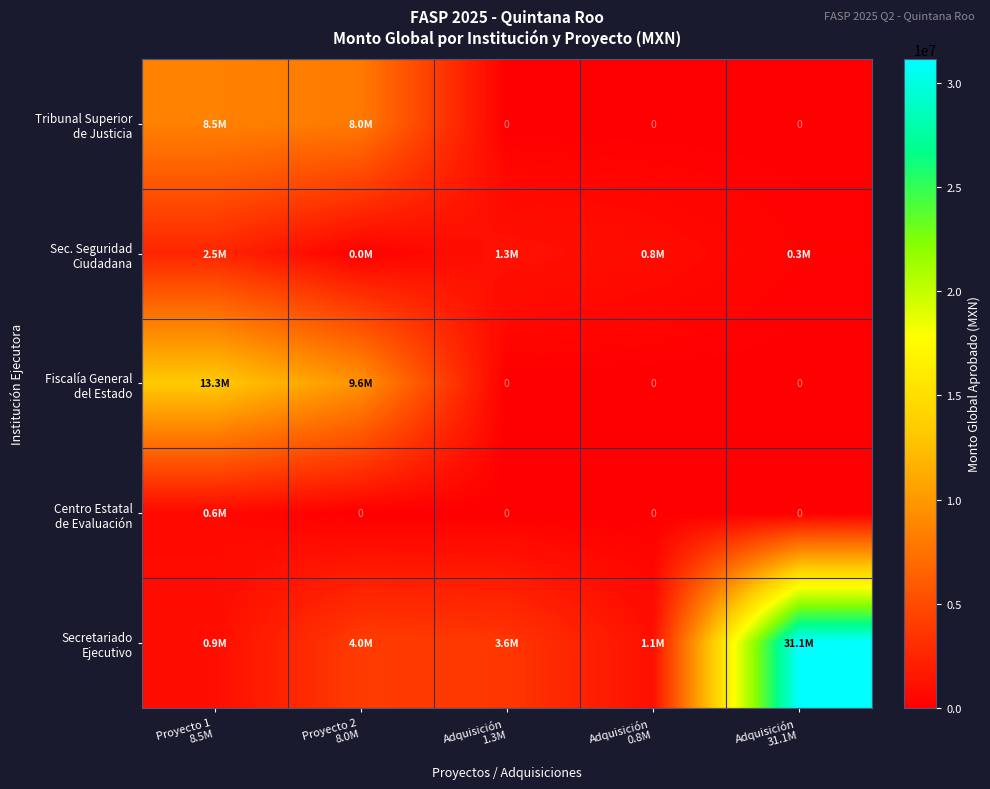

Which series has the largest range (max minus min)?

Secretariado Ejecutivo